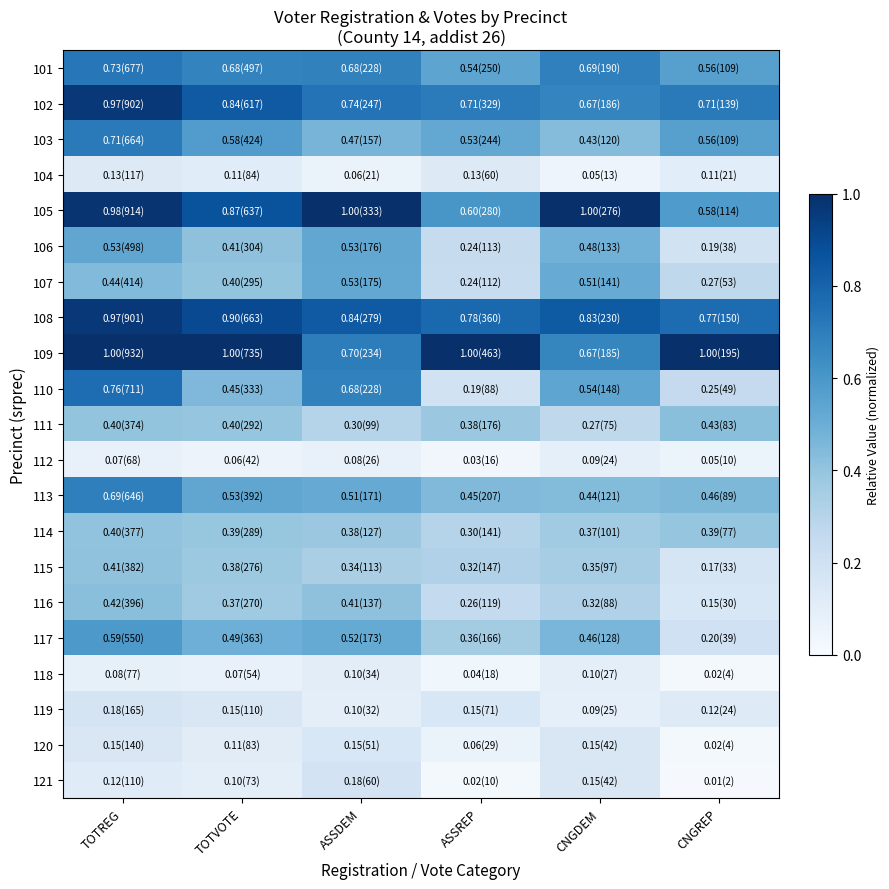

Which series has the largest total across all categories?

109